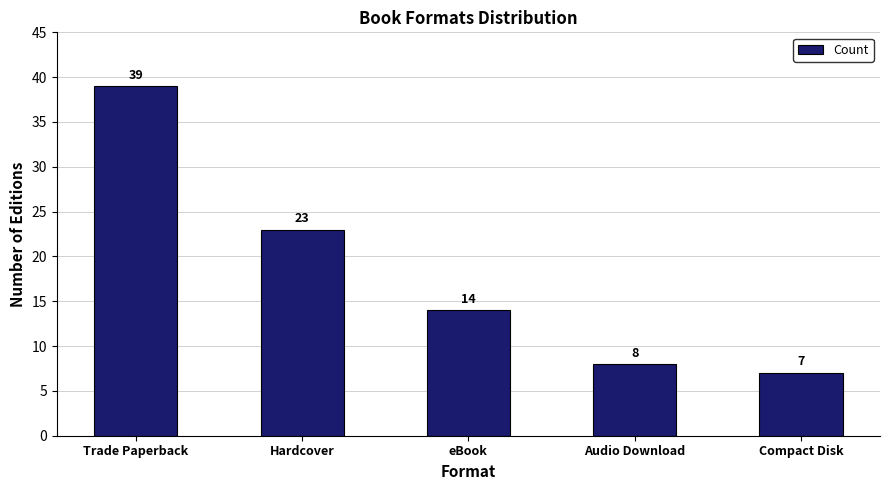

The value at eBook is 7. True or false?

False